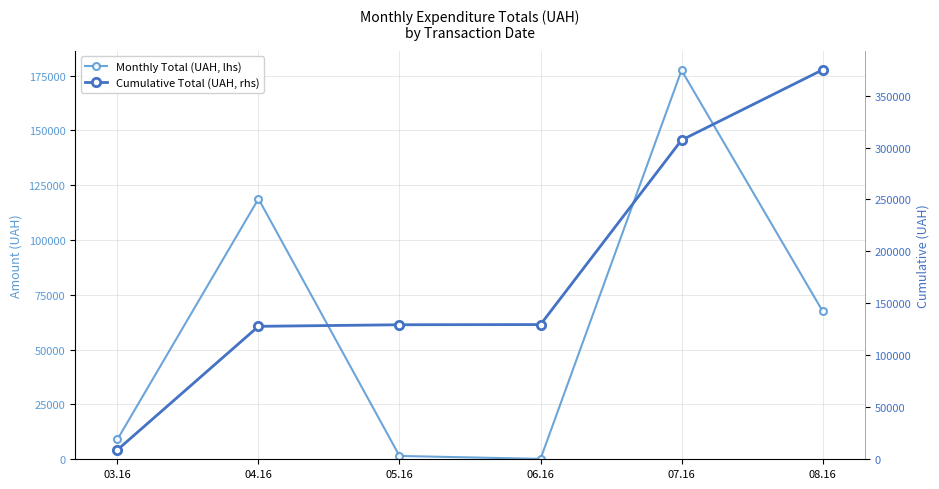

Reading left to right, transcribe all the data shown in this chart.

Monthly Total (UAH, lhs): 03.16=9105.4	04.16=118831.6	05.16=1518.4	06.16=180.0	07.16=177478.7	08.16=67637.2
Cumulative Total (UAH, rhs): 03.16=9105.4	04.16=127937.0	05.16=129455.4	06.16=129635.4	07.16=307114.1	08.16=374751.2